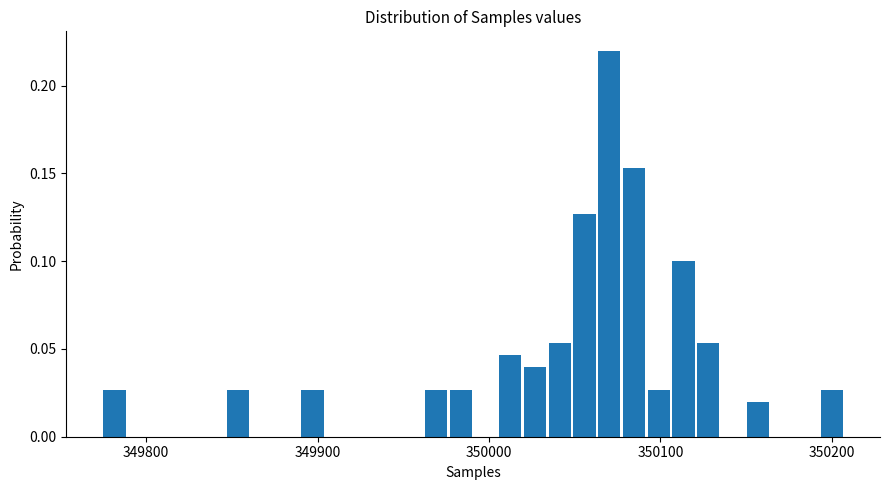

Around what value on the x-axis is the tallest bar? Give the approximate position of its centre, as read against the axis.

350070